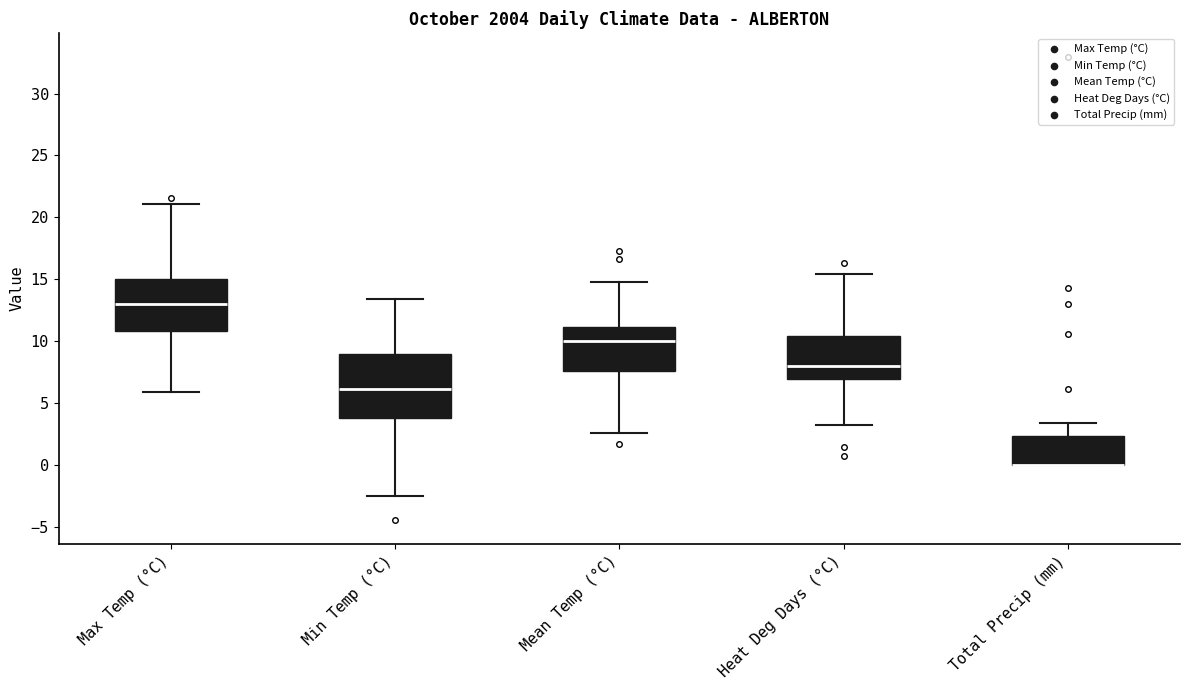

Reading left to right, transcribe this box plot: for each box, give where its median line is, the range the box spans, and where its two whiskers end, as read against the y-axis. The values are not printed on the chart, so give them approximately, as read against the axis.

Max Temp (°C): median 13.0, box 11.0 to 15.0, whiskers 6.0 to 21.0
Min Temp (°C): median 6.0, box 4.0 to 9.0, whiskers -2.5 to 13.5
Mean Temp (°C): median 10.0, box 7.5 to 11.0, whiskers 2.5 to 15.0
Heat Deg Days (°C): median 8.0, box 7.0 to 10.5, whiskers 3.0 to 15.5
Total Precip (mm): median 0.0 (drawn on the box's lower edge), box 0.0 to 2.5, whiskers 0.0 to 3.5